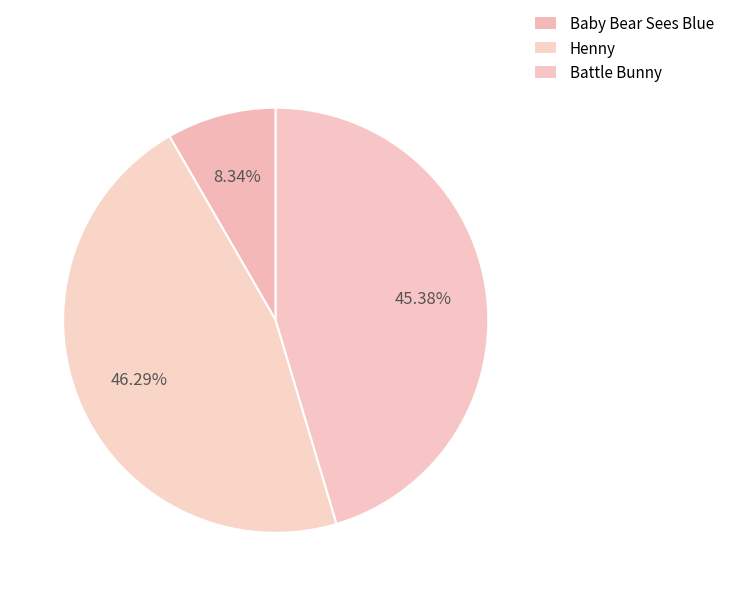

How many segments does this pie chart have?

3